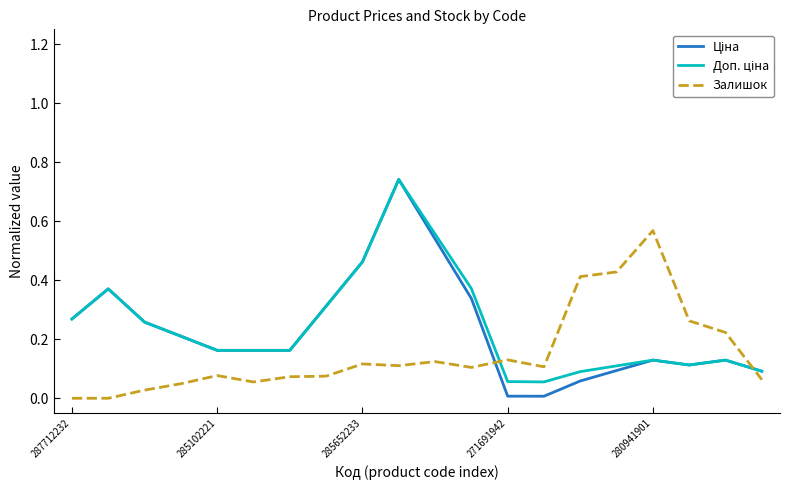

How many lines are shown in the chart?

3